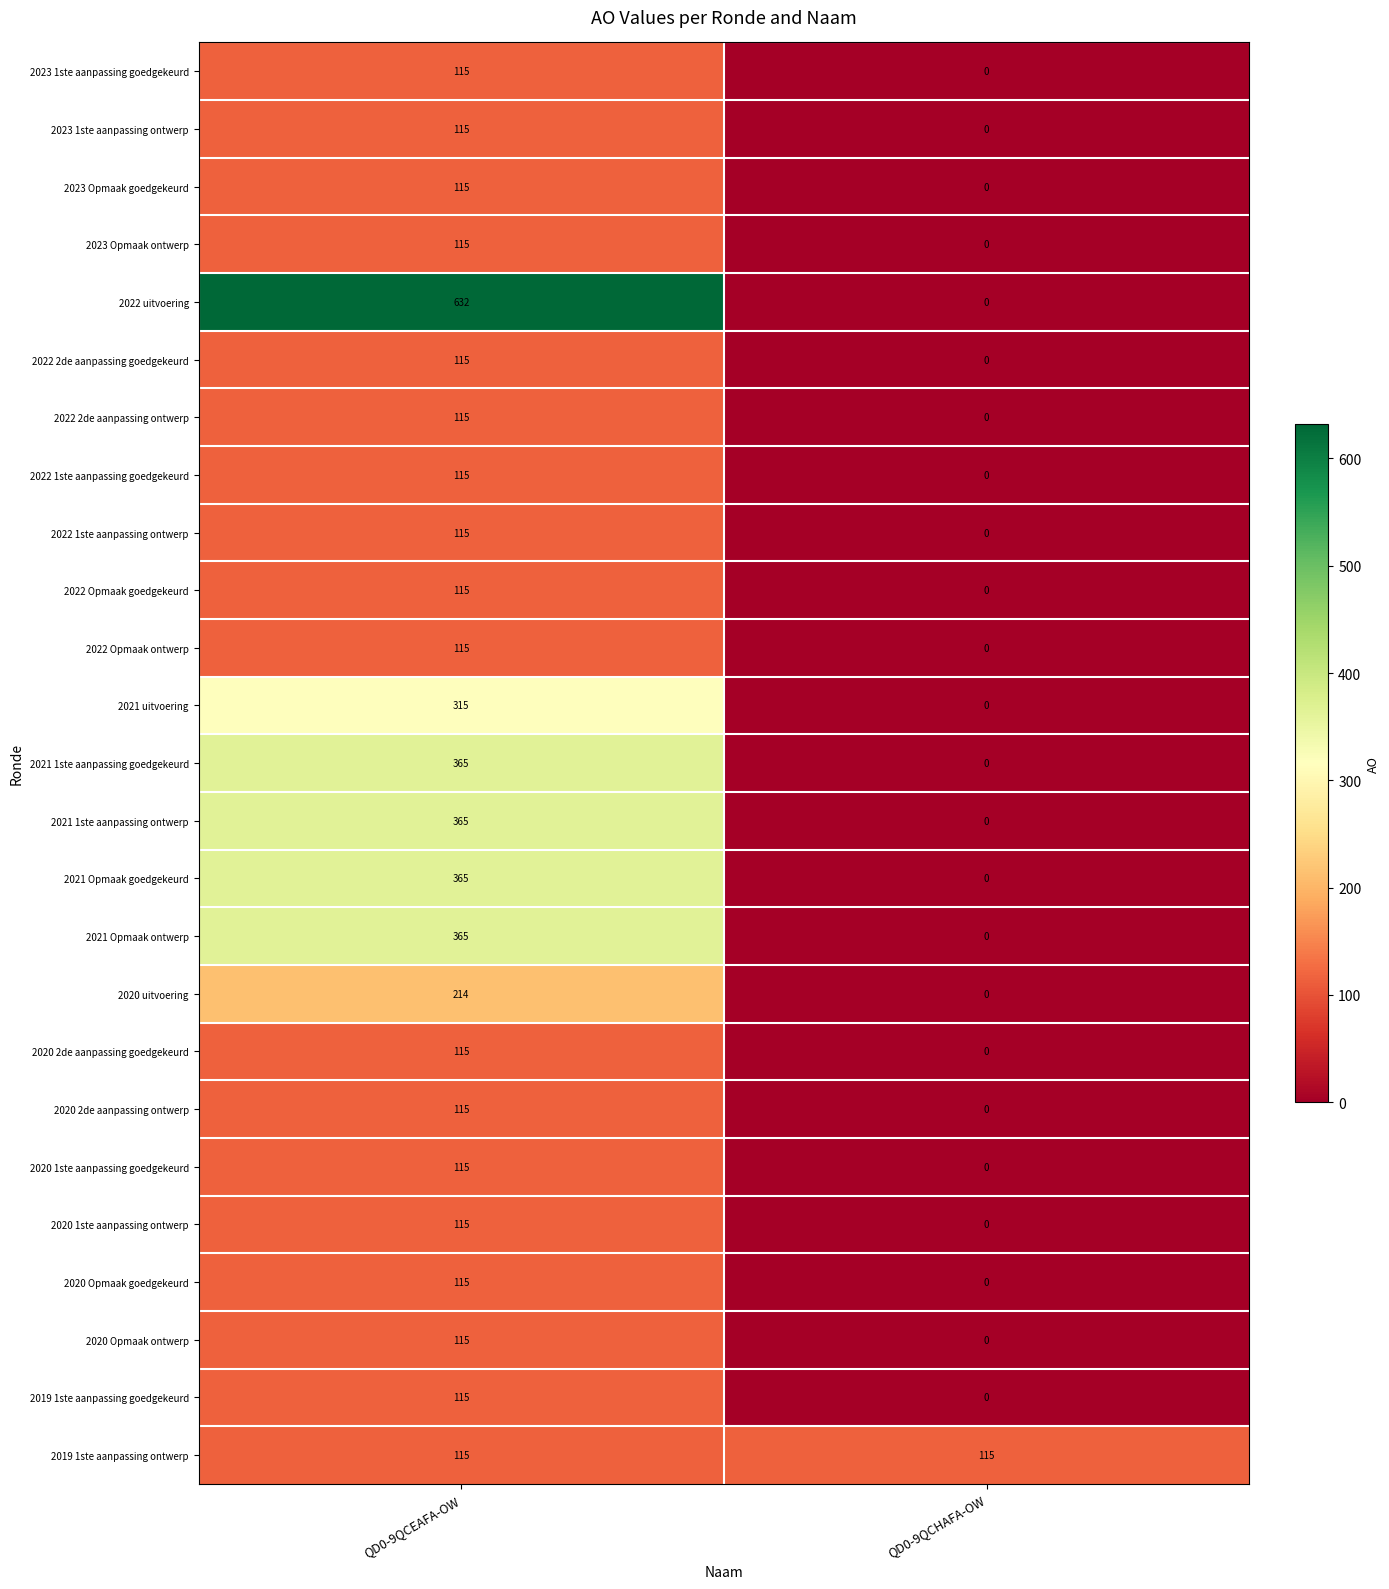

The value of 2021 1ste aanpassing goedgekeurd at QD0-9QCEAFA-OW is 512. True or false?

False